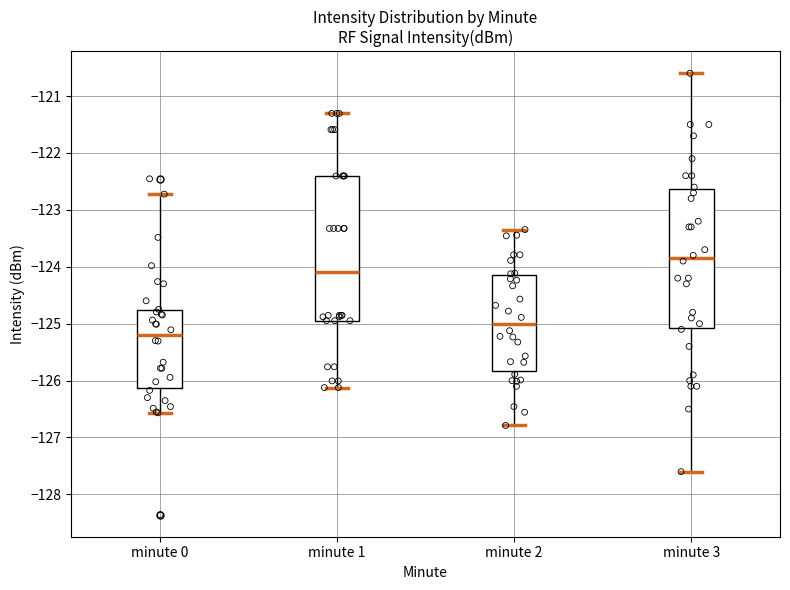

Reading left to right, read every box against the y-axis: the position of its median line, the range the box covers, and the ends of its whiskers. The values are not printed on the chart, so give them approximately, as read against the axis.

minute 0: median -125.2, box -126.1 to -124.8, whiskers -126.6 to -122.7
minute 1: median -124.1, box -124.9 to -122.4, whiskers -126.1 to -121.3
minute 2: median -125.0, box -125.8 to -124.1, whiskers -126.8 to -123.3
minute 3: median -123.8, box -125.1 to -122.6, whiskers -127.6 to -120.6